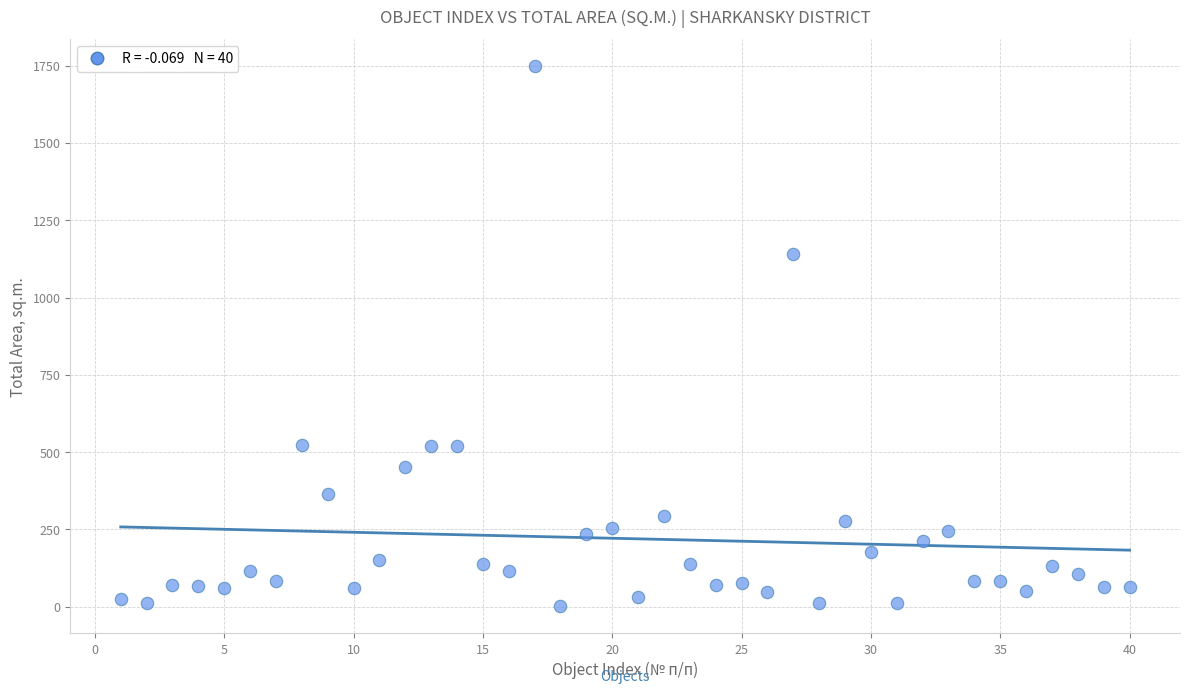

What is the range of Y values (max minus min)?

1746.3